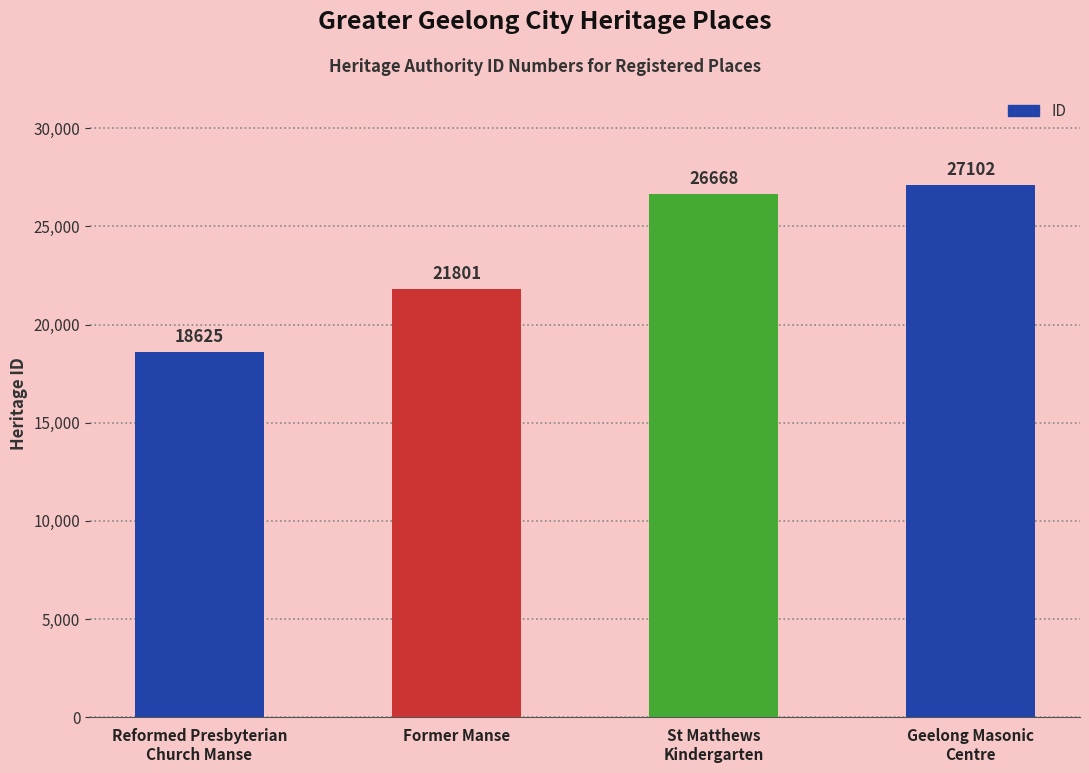

Reading left to right, extract all data points from this chart.

18625	21801	26668	27102